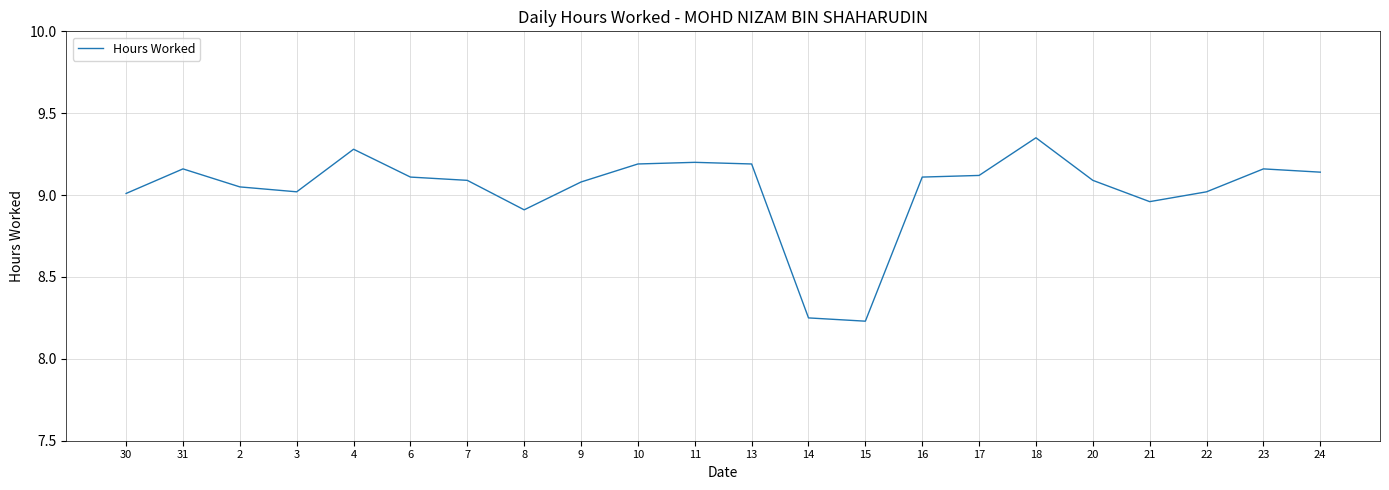

Which label corresponds to the largest value in the chart?

18